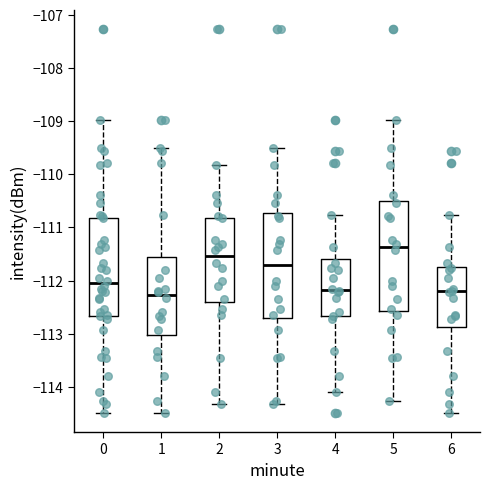

Where is the lower edge of the box at x = 3 on the y-axis? The values are not printed on the chart, so give them approximately, as read against the axis.

-112.7